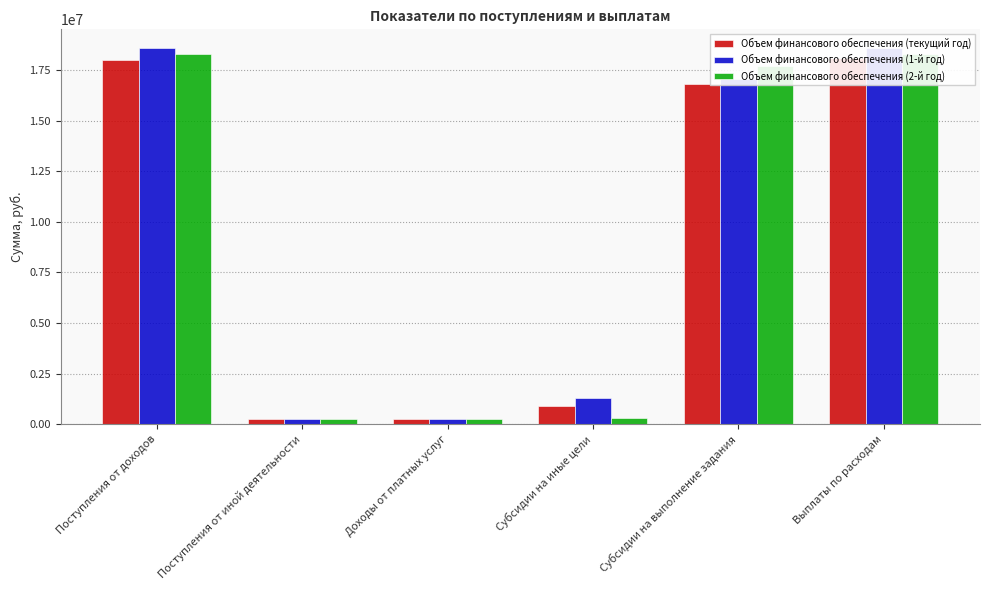

What is the value of the Объем финансового обеспечения (1-й год) bar at the 5th from the left?

17065992.0